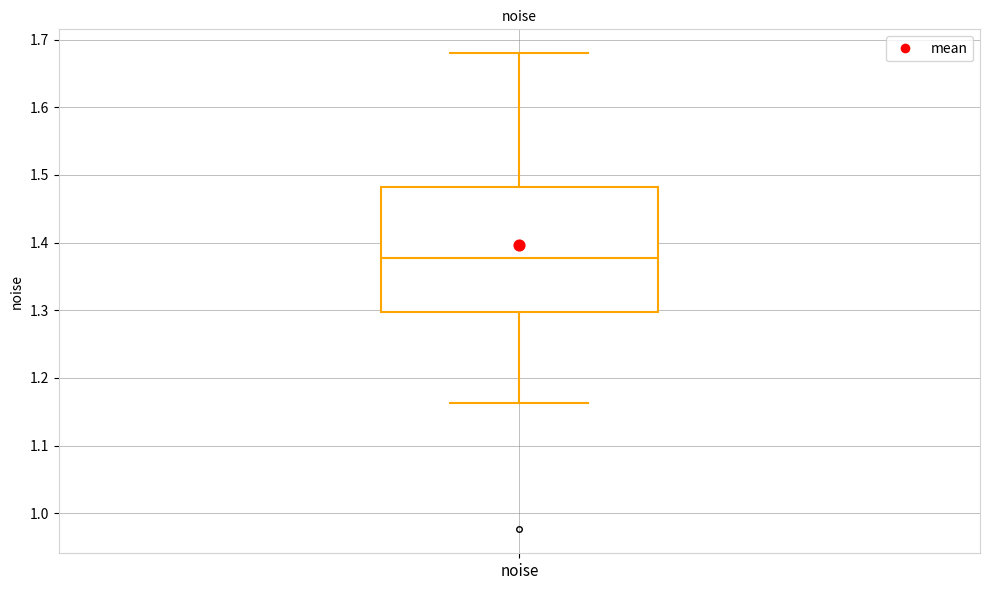

Where does the lower whisker of the box for noise end on the y-axis? The values are not printed on the chart, so give them approximately, as read against the axis.

1.16